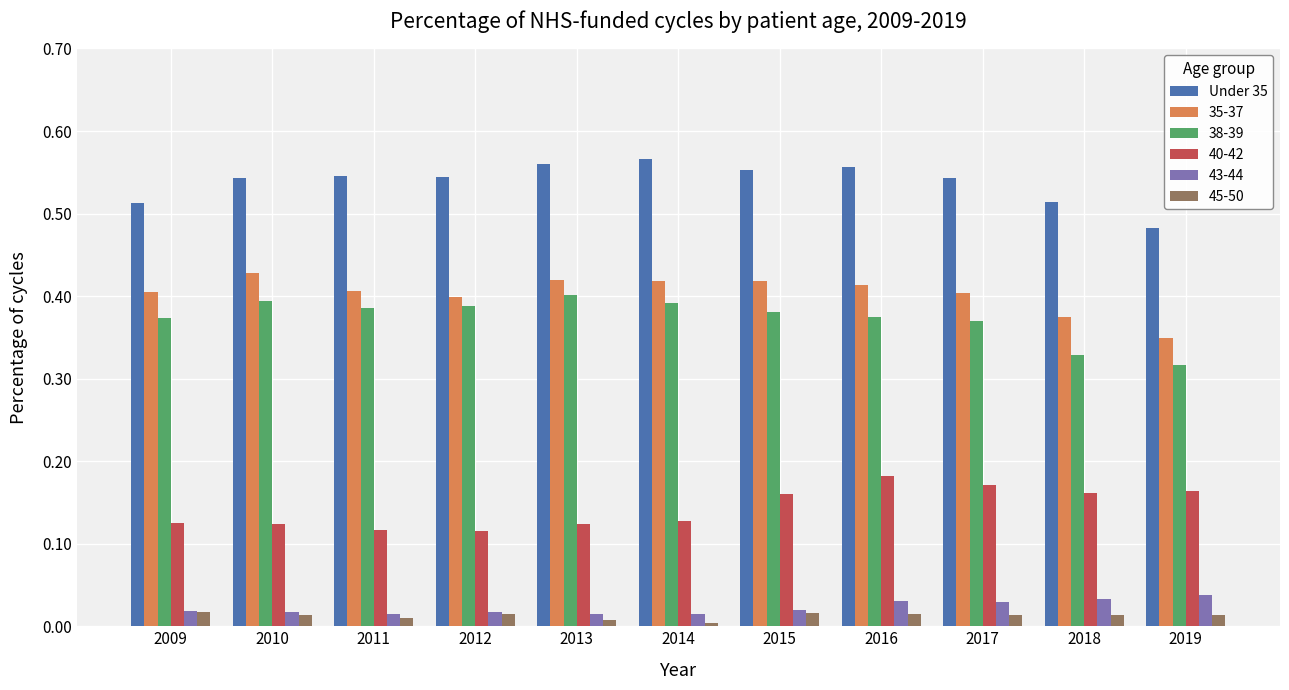

The Under 35 series shows 0.2 at 2013. True or false?

False